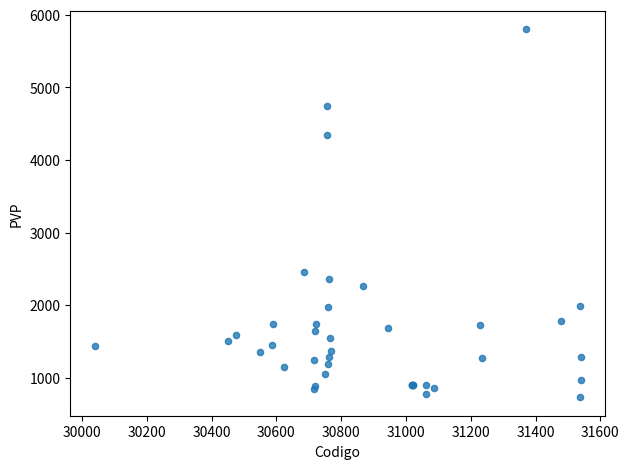

What Y value in the scatter plot is closest to 3265?

2463